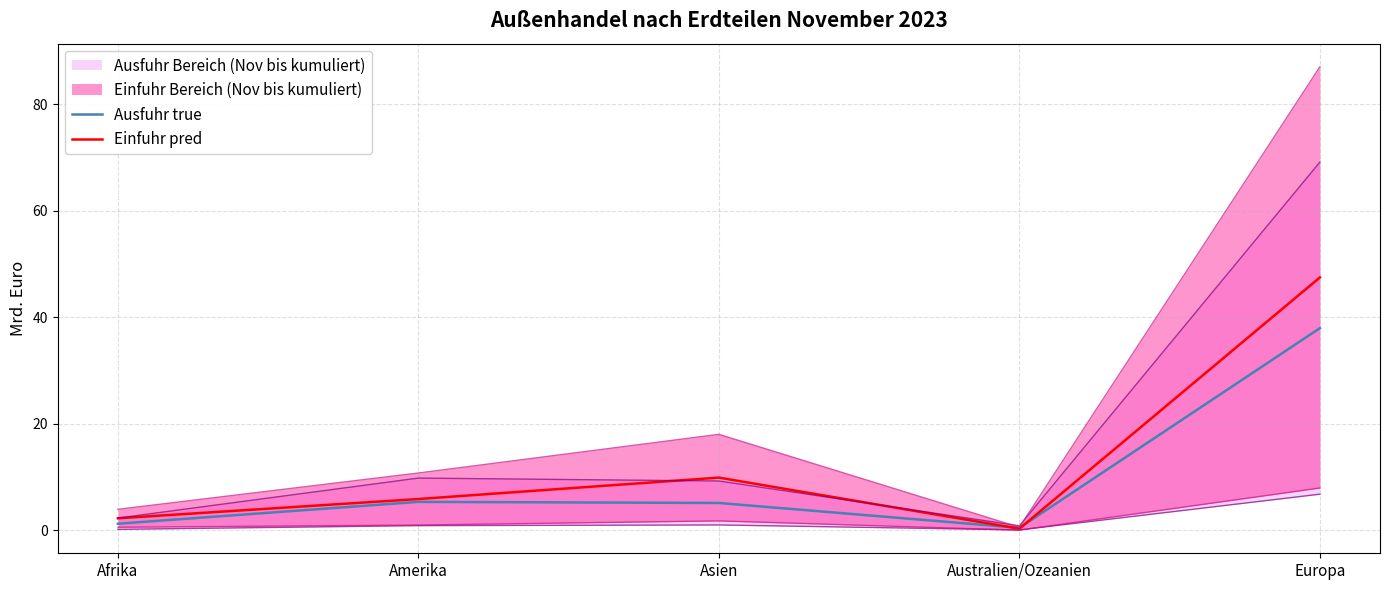

How many lines are shown in the chart?

2